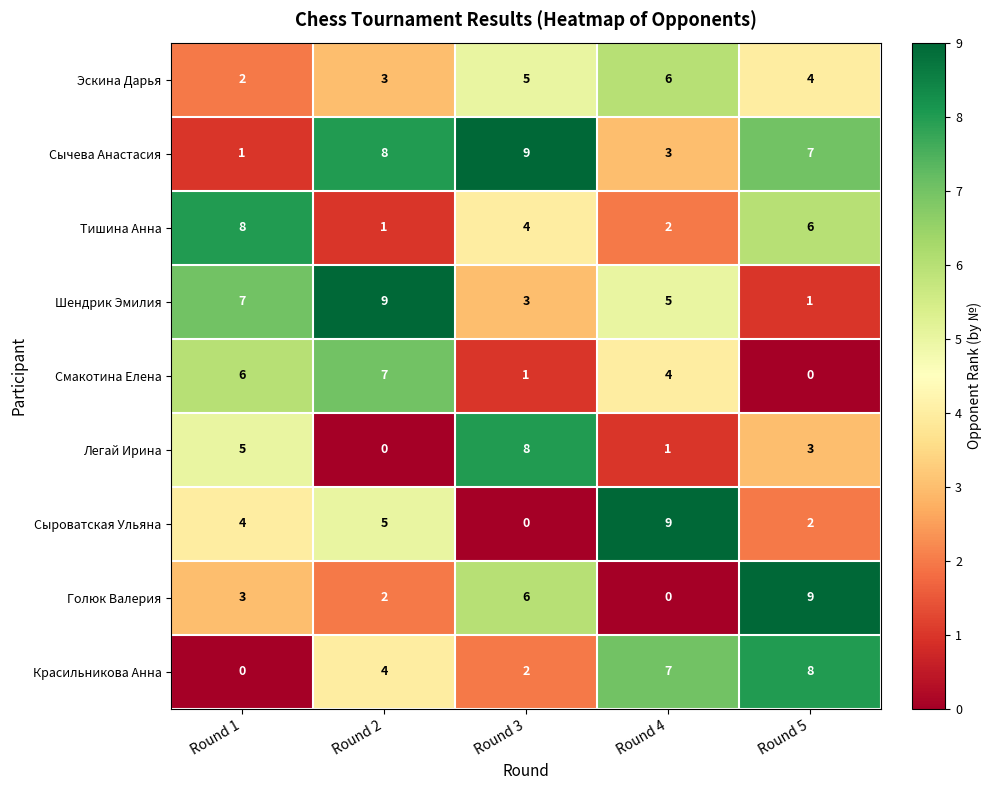

What is the greatest value displayed?

9